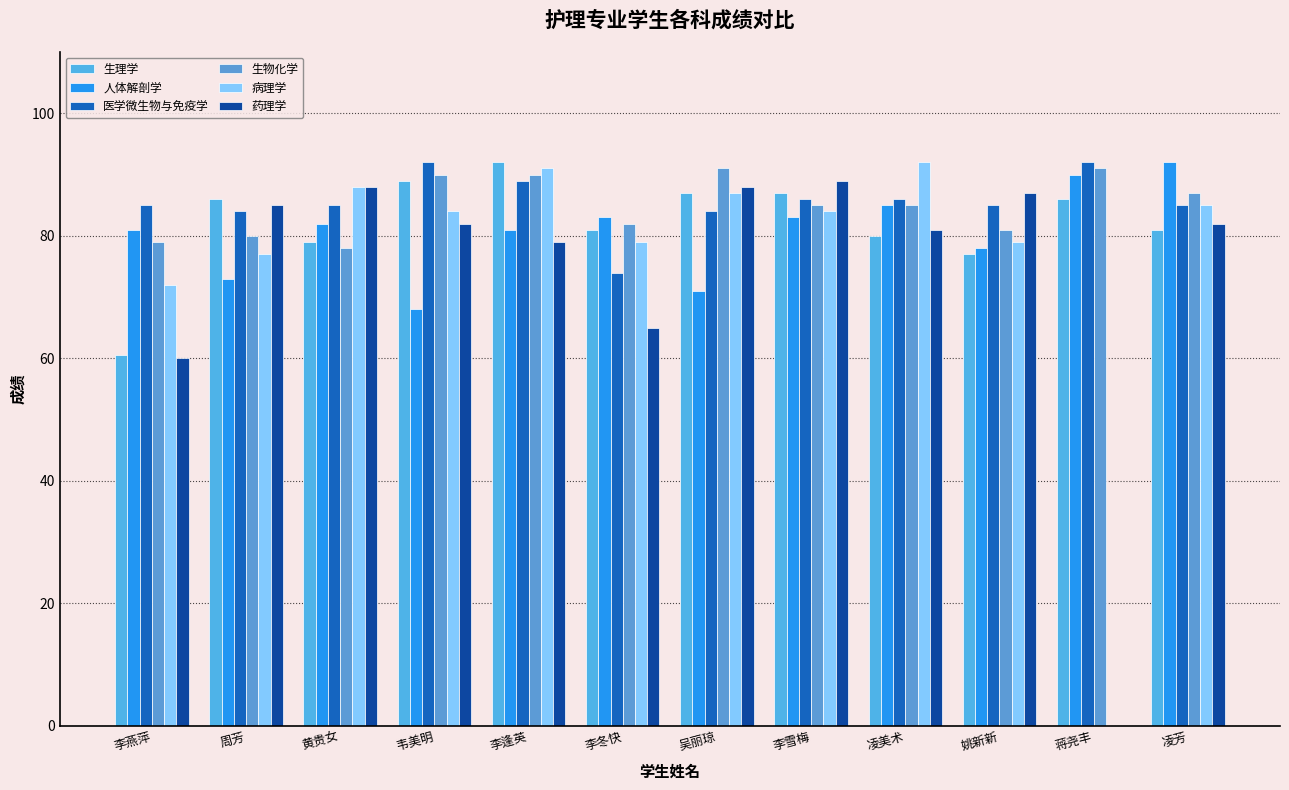

What is the total value across all series at 李雪梅?

514.0